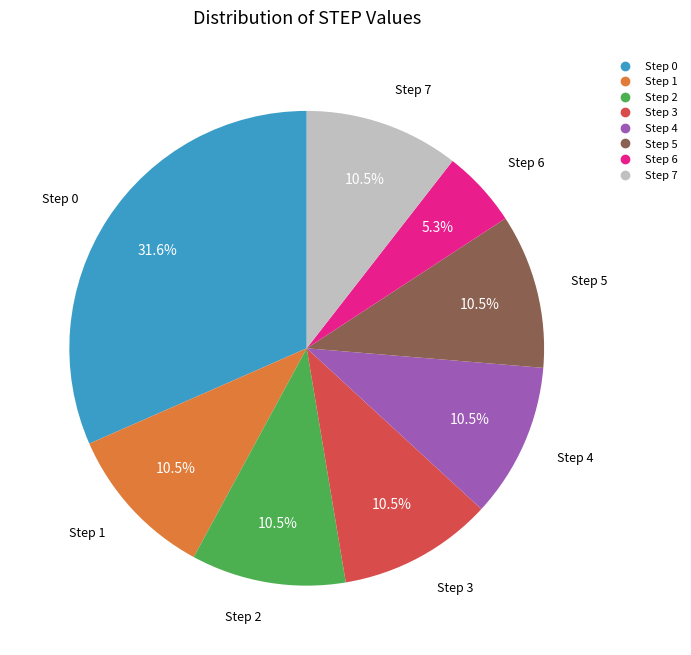

Count the number of slices in the pie.

8